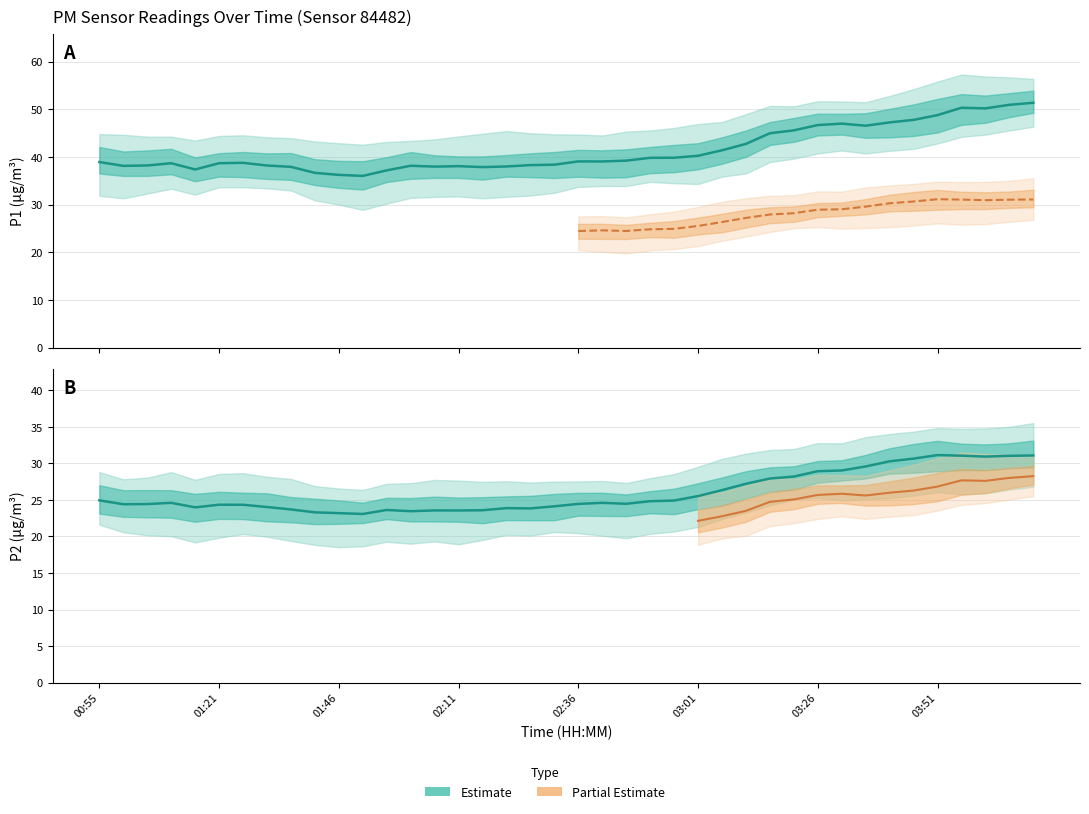

List the series in order of their peak value, lowest first.

P2, P1